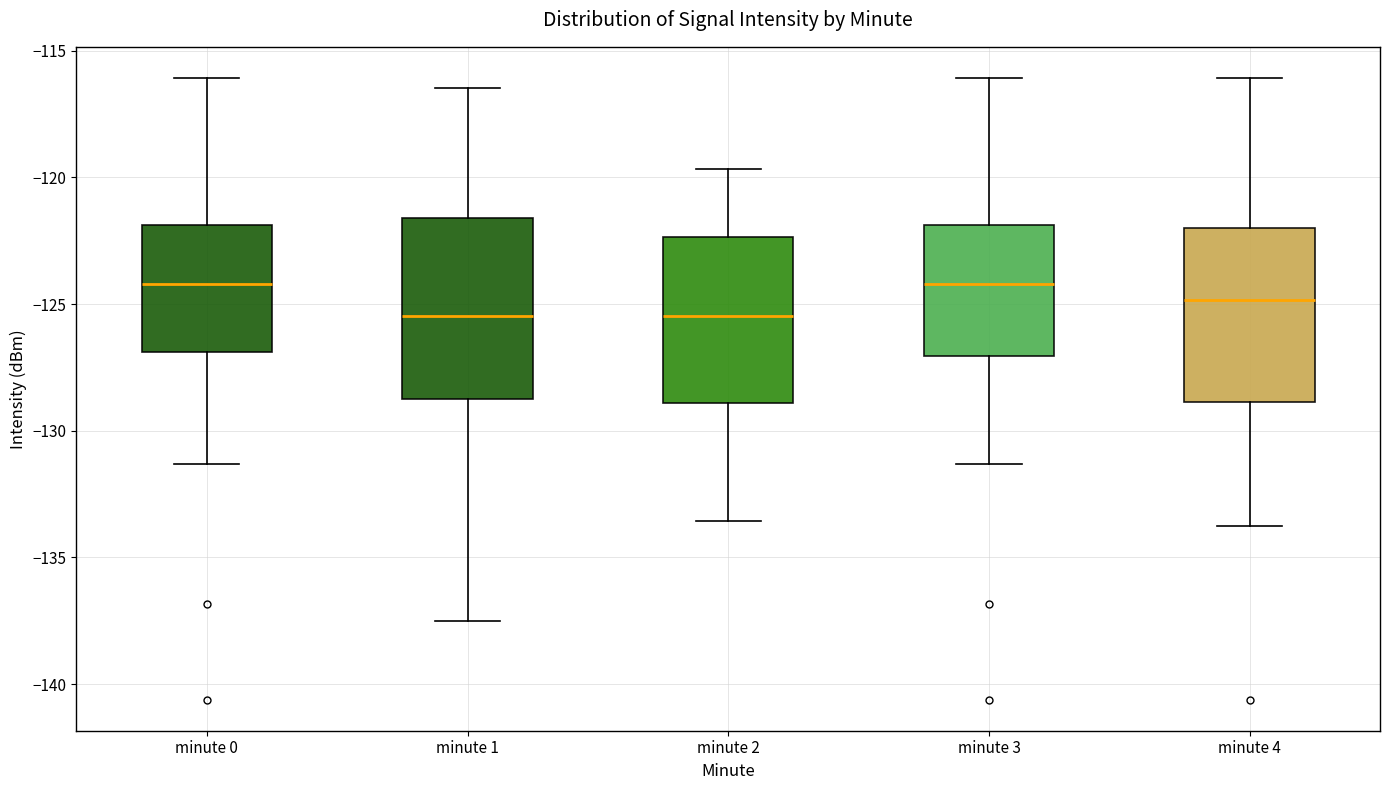

Where does the upper whisker of the box for minute 0 end on the y-axis? The values are not printed on the chart, so give them approximately, as read against the axis.

-116.0